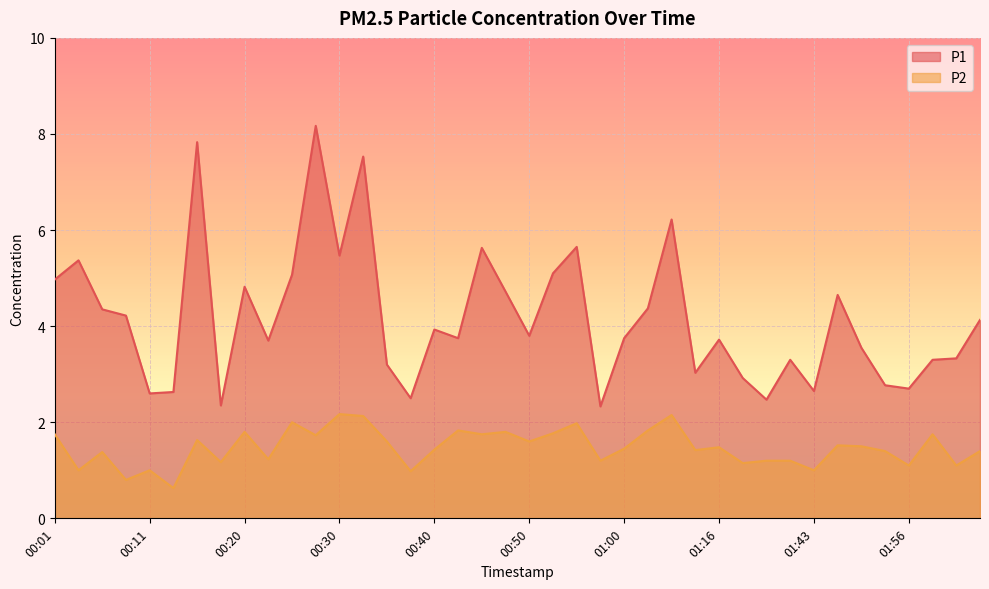

Rank the series by their average value, from lowest to highest.

P2, P1